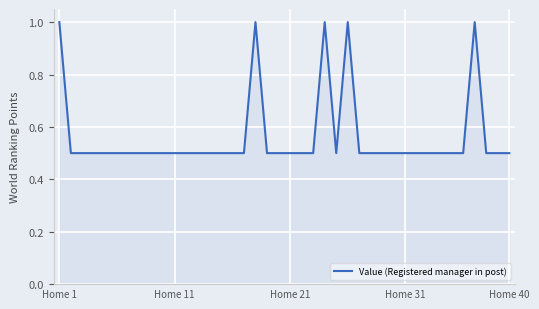

What is the difference between the maximum and minimum values?

0.5